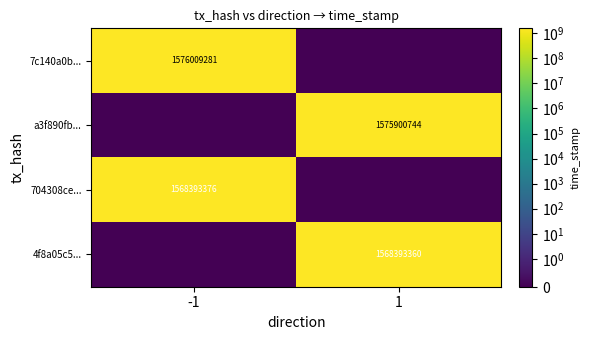

Is it true that 4f8a05c5... equals 960630232 at 1?

False